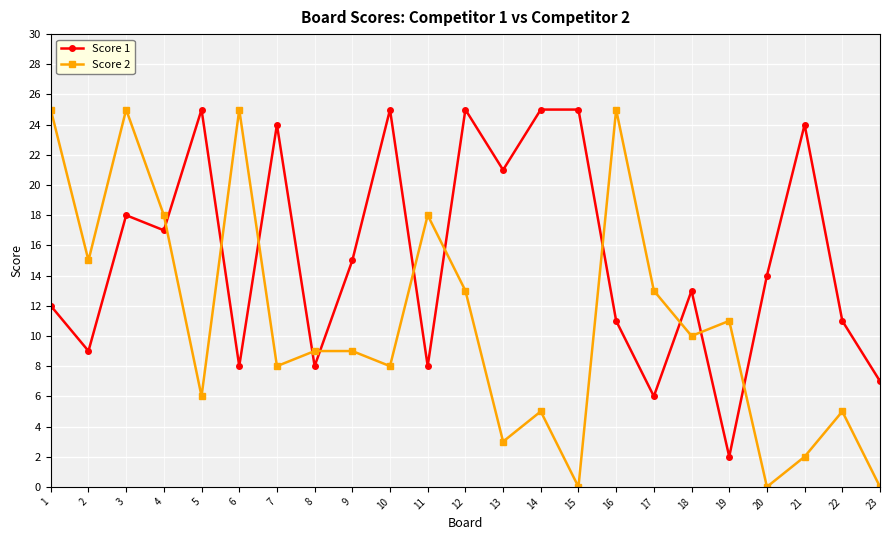

Rank the series by their average value, from lowest to highest.

Score 2, Score 1